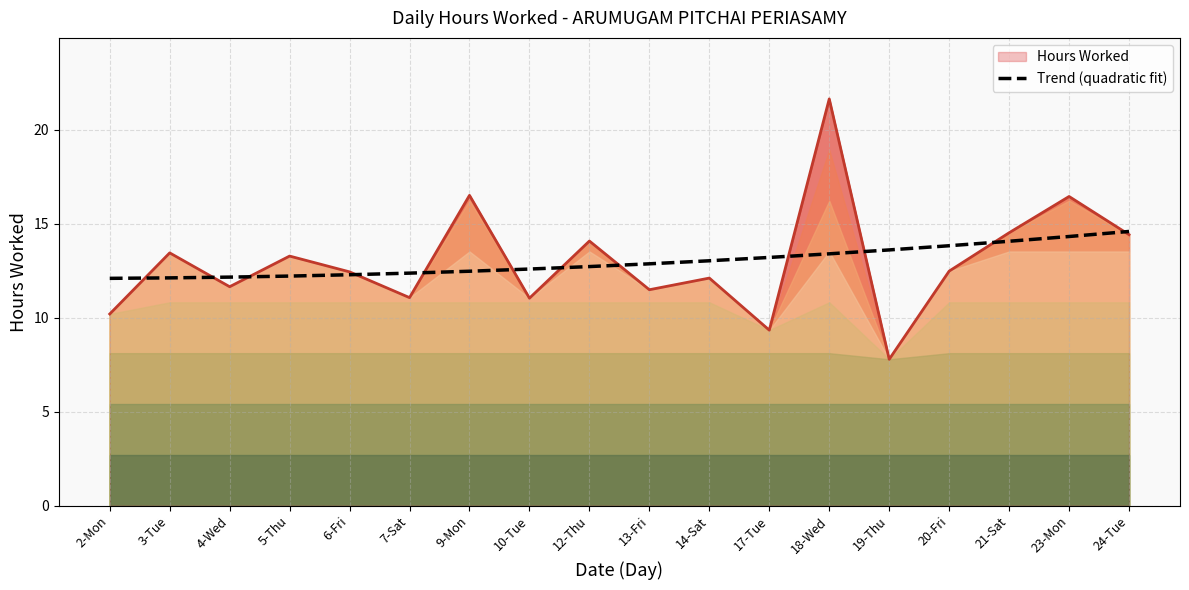

The Hours Worked series shows 12.4 at 6-Fri. True or false?

True